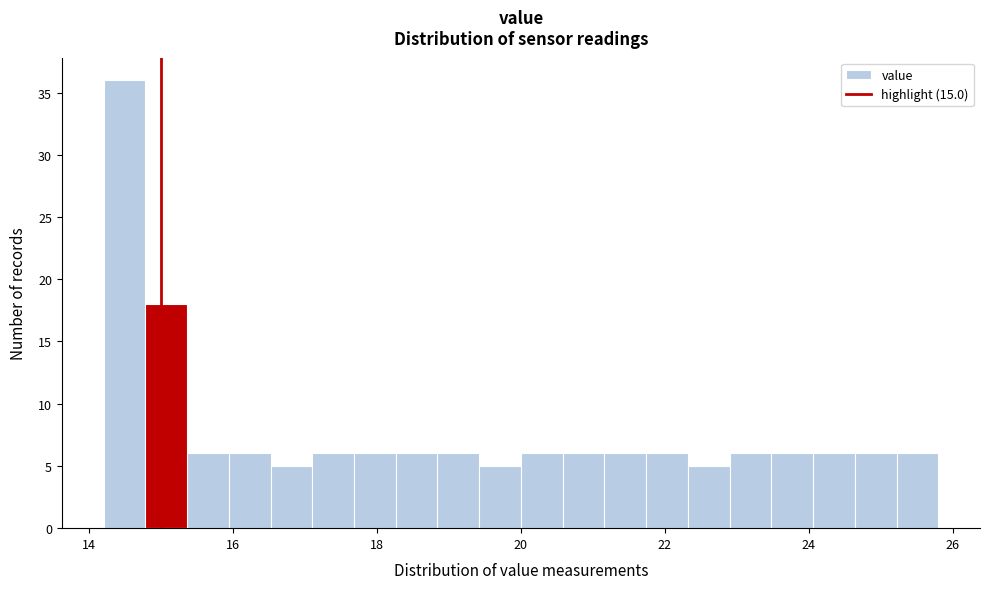

Read against the x-axis, roughly where is the centre of the tallest bar?

14.4